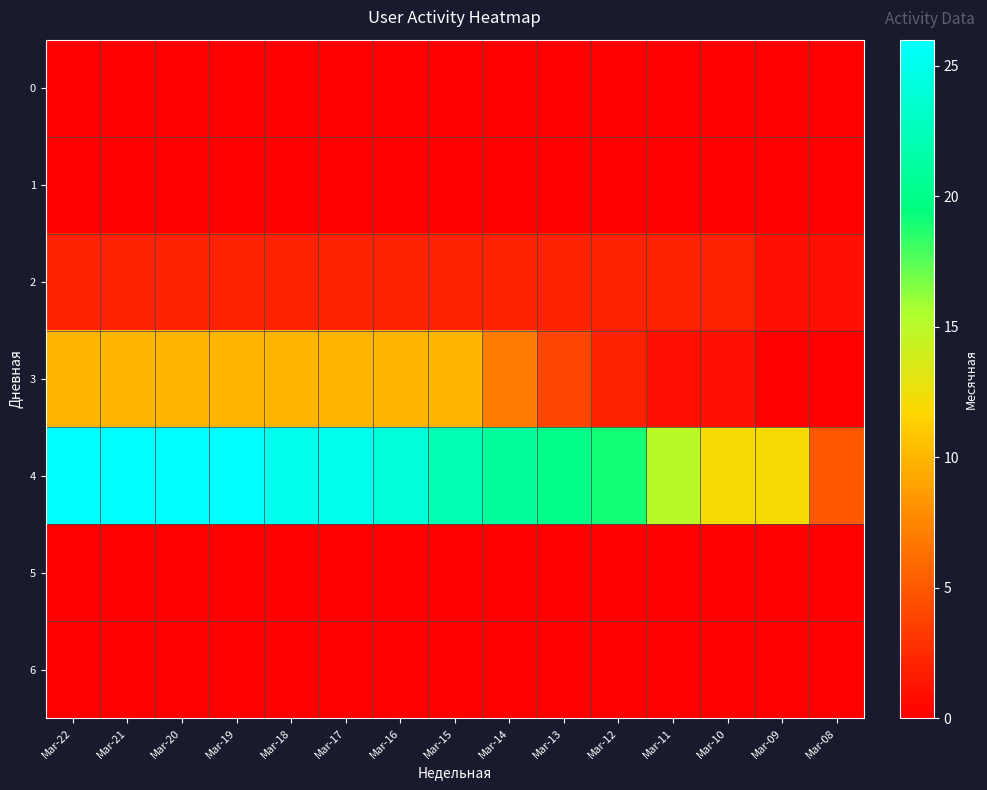

Reading left to right, list all the values displayed in this chart.

0: Mar-22=0	Mar-21=0	Mar-20=0	Mar-19=0	Mar-18=0	Mar-17=0	Mar-16=0	Mar-15=0	Mar-14=0	Mar-13=0	Mar-12=0	Mar-11=0	Mar-10=0	Mar-09=0	Mar-08=0
1: Mar-22=0	Mar-21=0	Mar-20=0	Mar-19=0	Mar-18=0	Mar-17=0	Mar-16=0	Mar-15=0	Mar-14=0	Mar-13=0	Mar-12=0	Mar-11=0	Mar-10=0	Mar-09=0	Mar-08=0
2: Mar-22=2	Mar-21=2	Mar-20=2	Mar-19=2	Mar-18=2	Mar-17=2	Mar-16=2	Mar-15=2	Mar-14=2	Mar-13=2	Mar-12=2	Mar-11=2	Mar-10=2	Mar-09=1	Mar-08=1
3: Mar-22=10	Mar-21=10	Mar-20=10	Mar-19=10	Mar-18=10	Mar-17=10	Mar-16=10	Mar-15=10	Mar-14=7	Mar-13=4	Mar-12=2	Mar-11=1	Mar-10=1	Mar-09=0	Mar-08=0
4: Mar-22=26	Mar-21=26	Mar-20=26	Mar-19=26	Mar-18=25	Mar-17=25	Mar-16=24	Mar-15=22	Mar-14=21	Mar-13=20	Mar-12=19	Mar-11=15	Mar-10=12	Mar-09=12	Mar-08=5
5: Mar-22=0	Mar-21=0	Mar-20=0	Mar-19=0	Mar-18=0	Mar-17=0	Mar-16=0	Mar-15=0	Mar-14=0	Mar-13=0	Mar-12=0	Mar-11=0	Mar-10=0	Mar-09=0	Mar-08=0
6: Mar-22=0	Mar-21=0	Mar-20=0	Mar-19=0	Mar-18=0	Mar-17=0	Mar-16=0	Mar-15=0	Mar-14=0	Mar-13=0	Mar-12=0	Mar-11=0	Mar-10=0	Mar-09=0	Mar-08=0